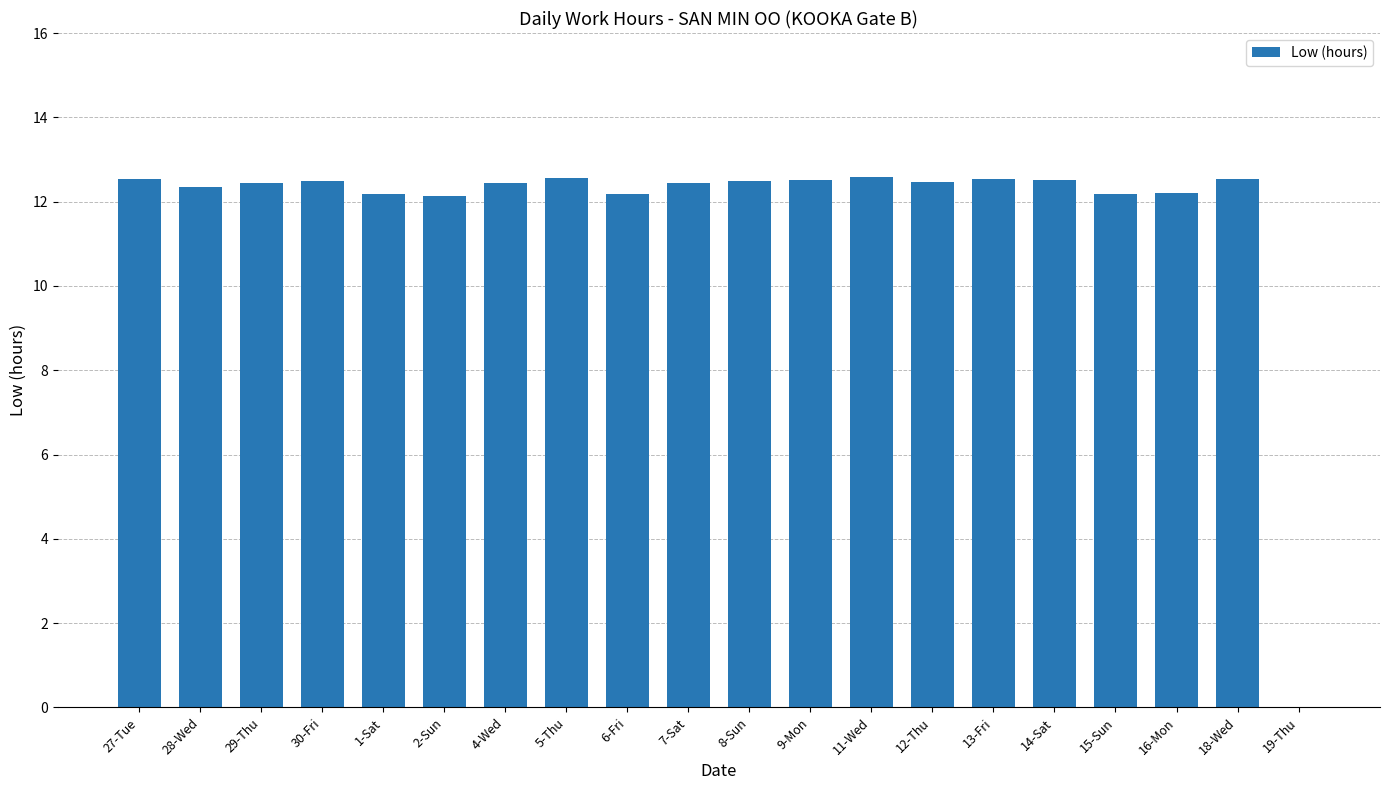

What is the average value?

11.8